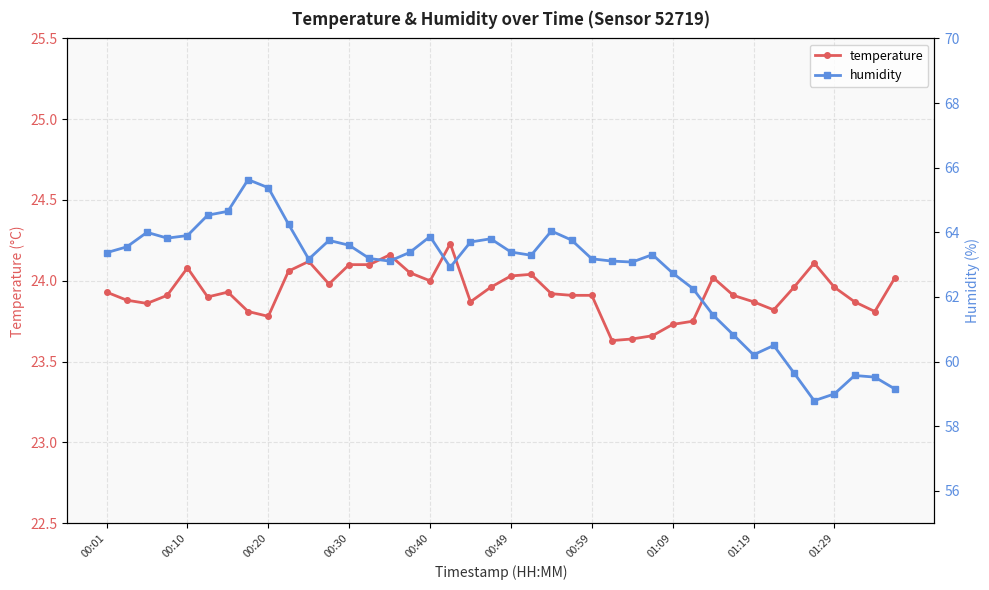

True or false: temperature has more than 2 points higher than both neighbors.

True